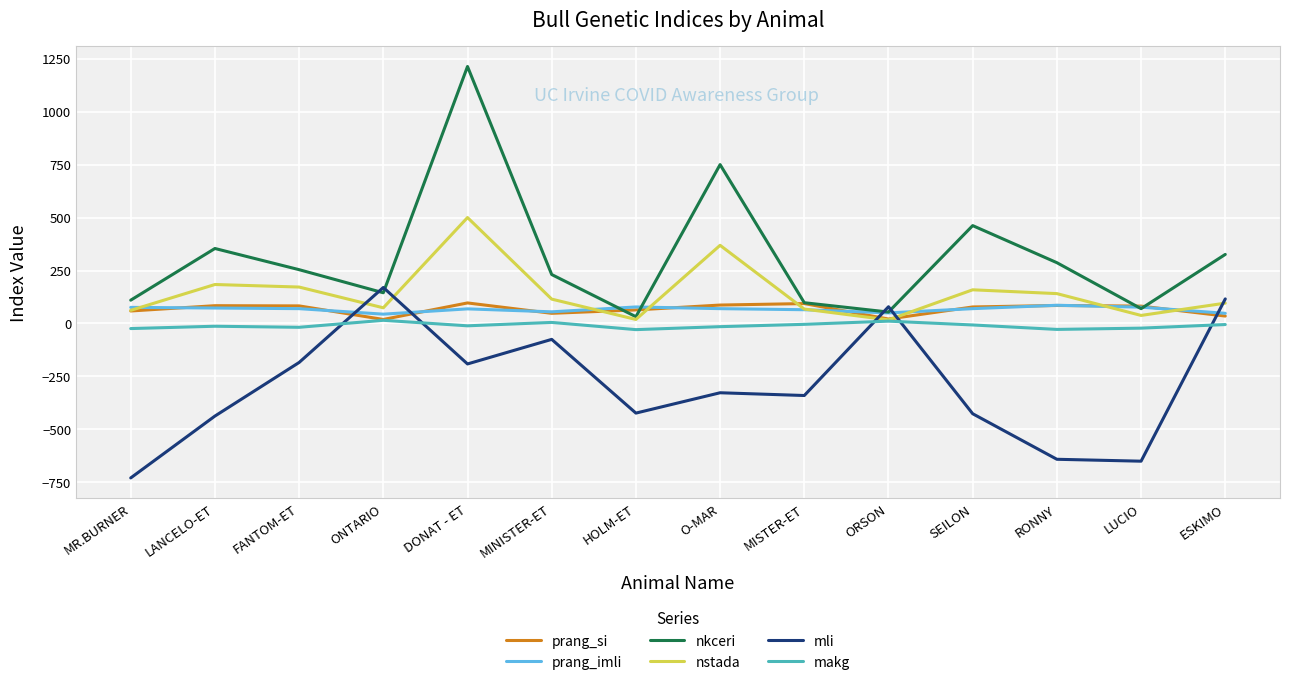

What is the minimum value shown in the chart?

-729